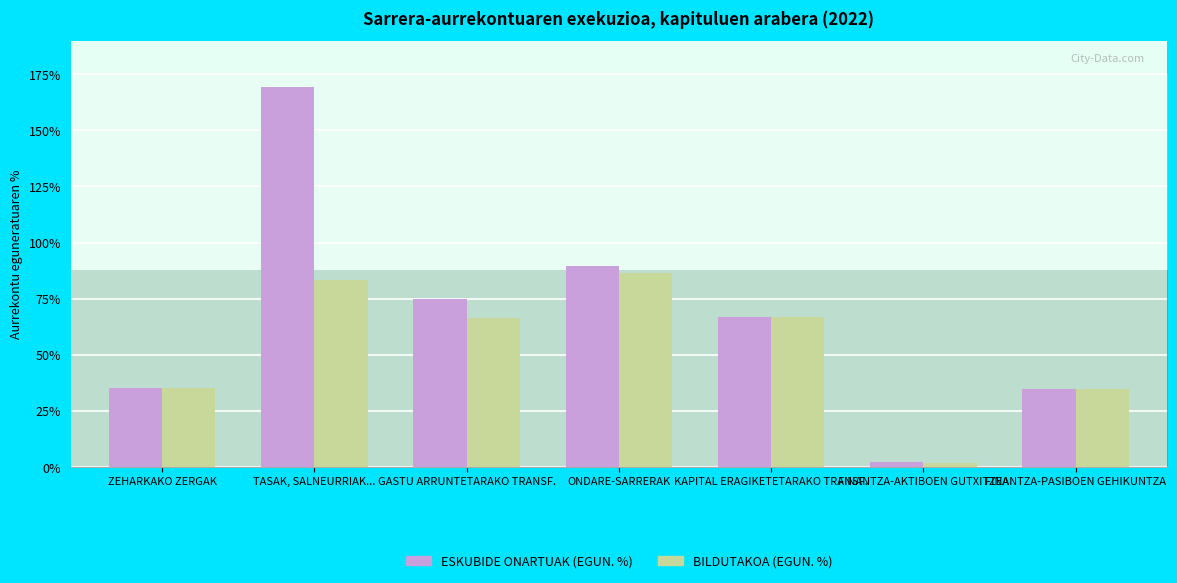

How many categories are shown in the chart?

7